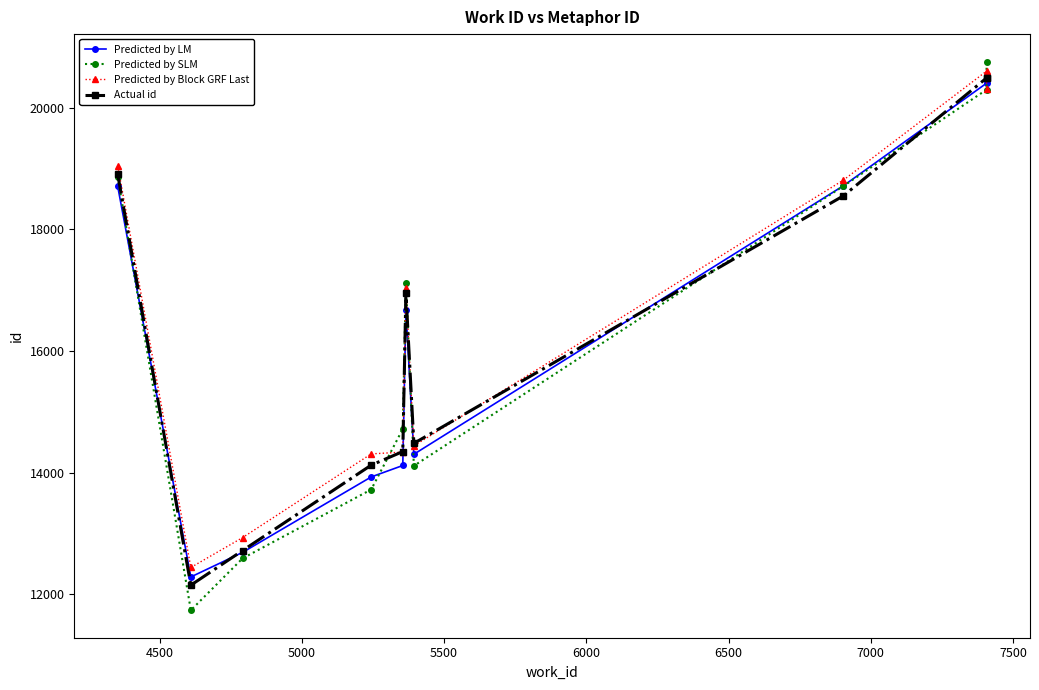

What is the value of the Actual id point at the 7th from the left?

14484